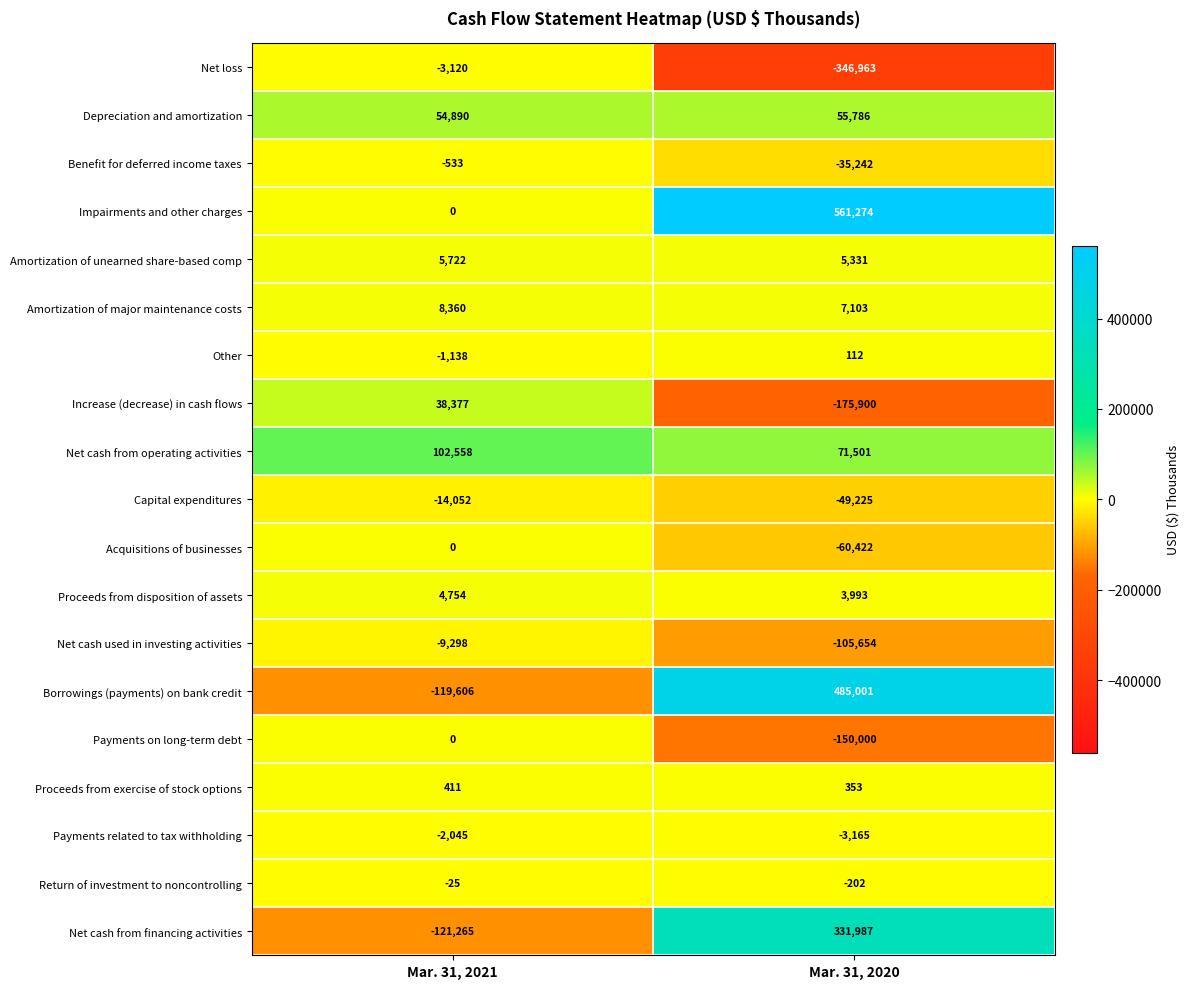

Which category has the highest value in the Net cash from operating activities series?

Mar. 31, 2021